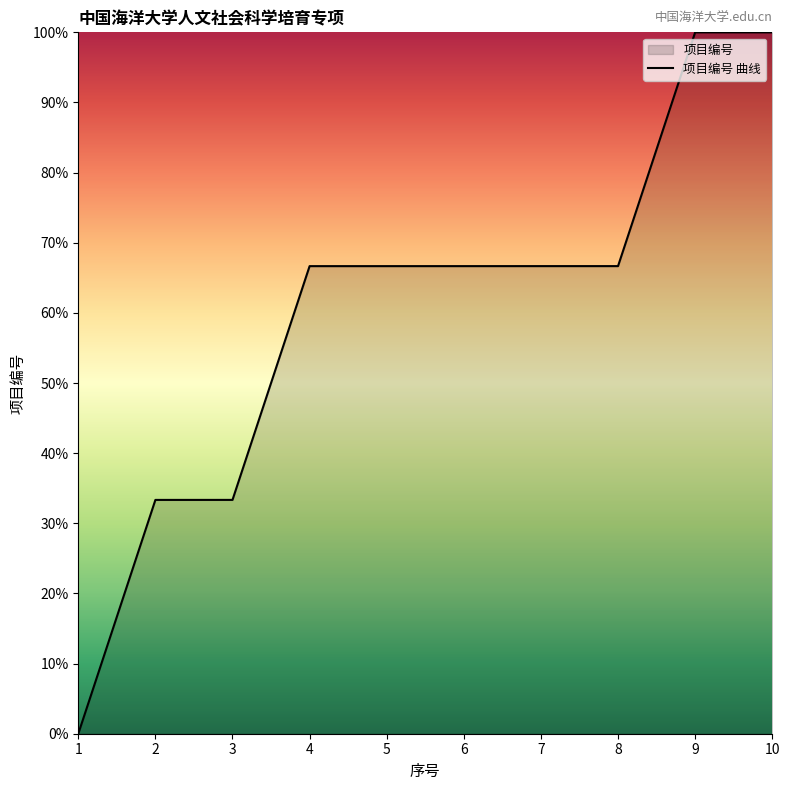

Reading right to left, transcribe all the data shown in this chart.

100.0	100.0	66.7	66.7	66.7	66.7	66.7	33.3	33.3	0.0